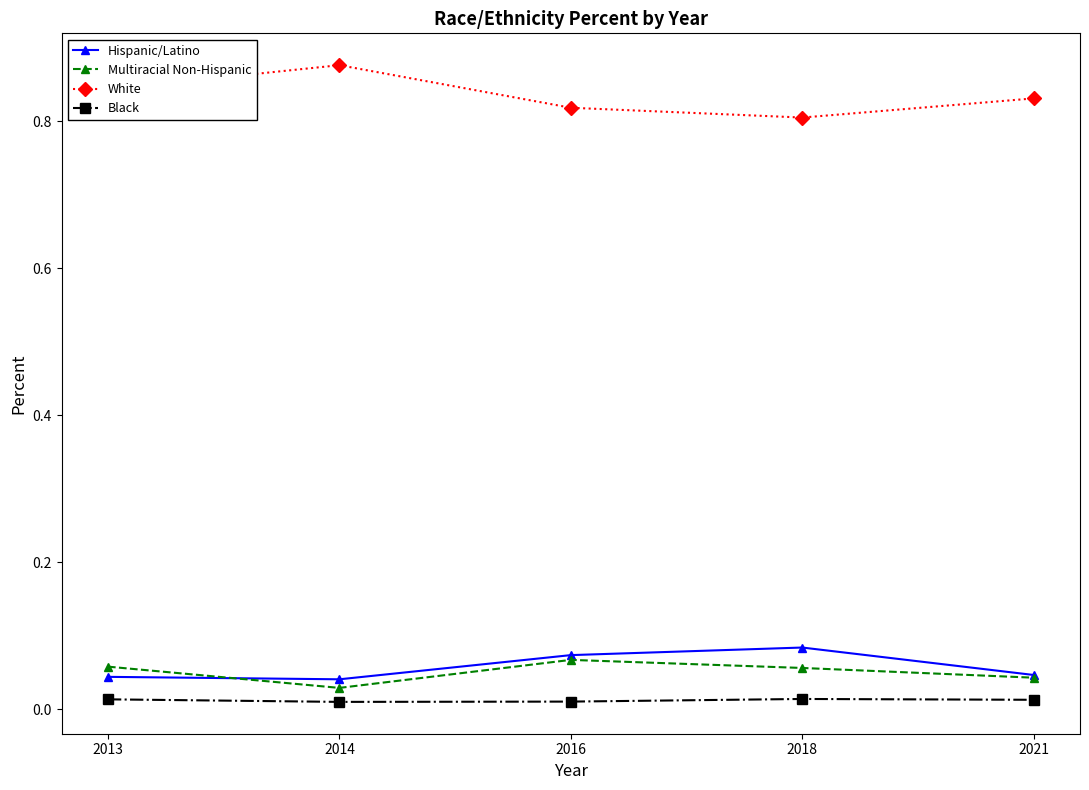

Is this an area chart (filled region under the line)?

No